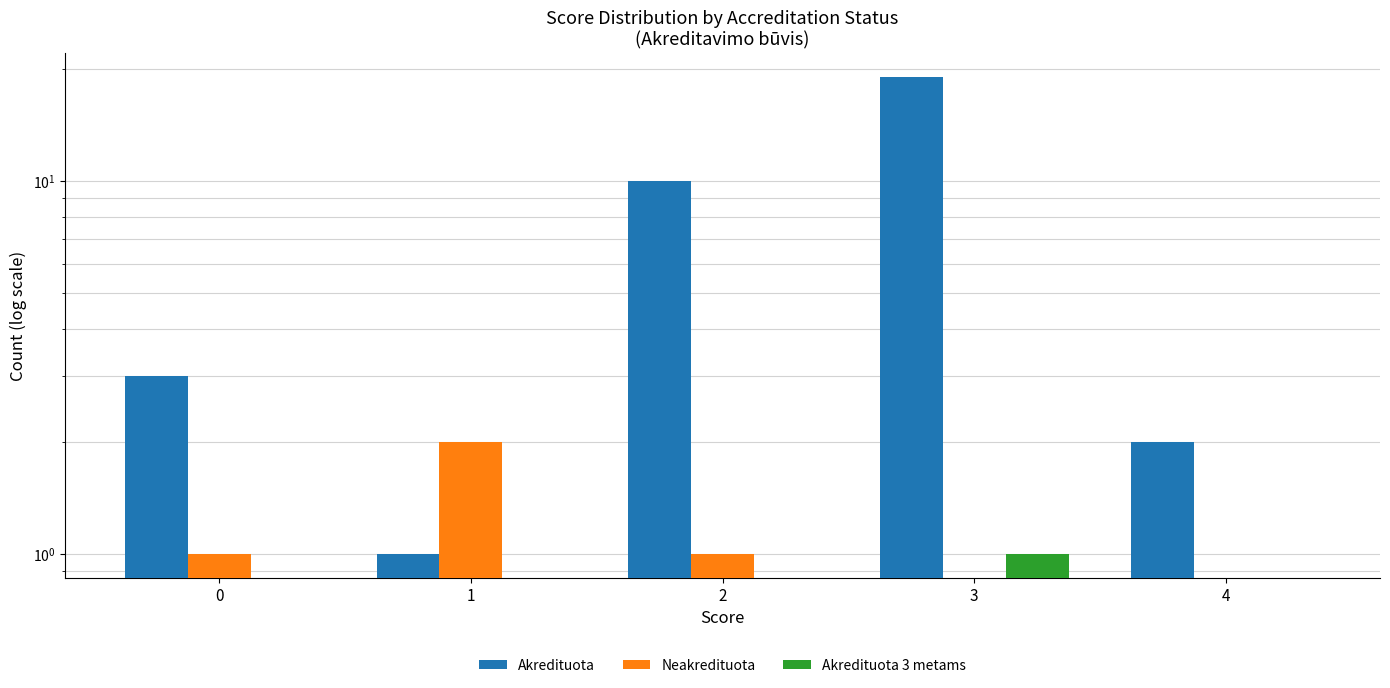

Between 0 and 3, which is larger?

3